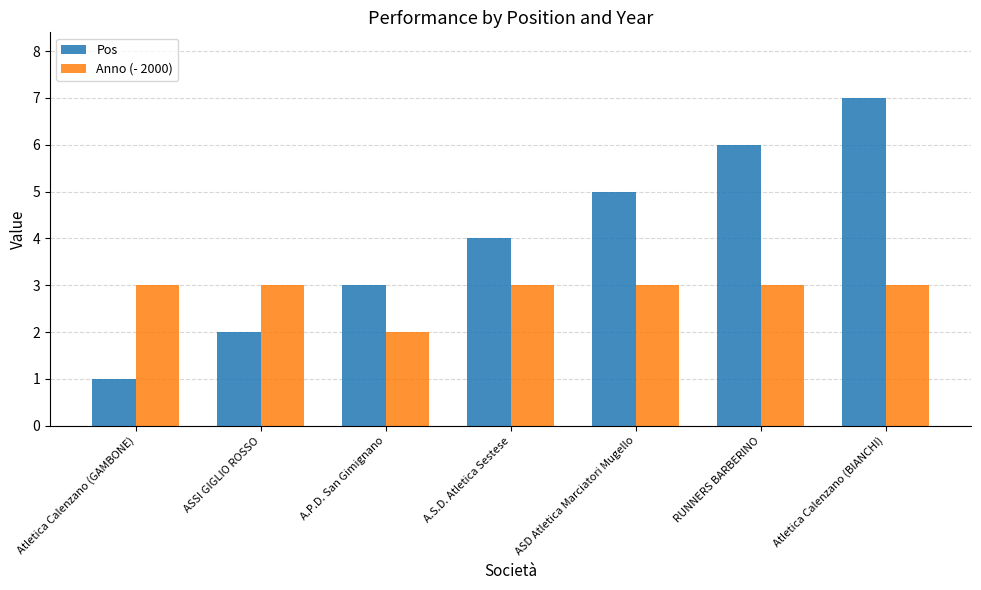

List the series in order of their overall mean, lowest first.

Anno (- 2000), Pos